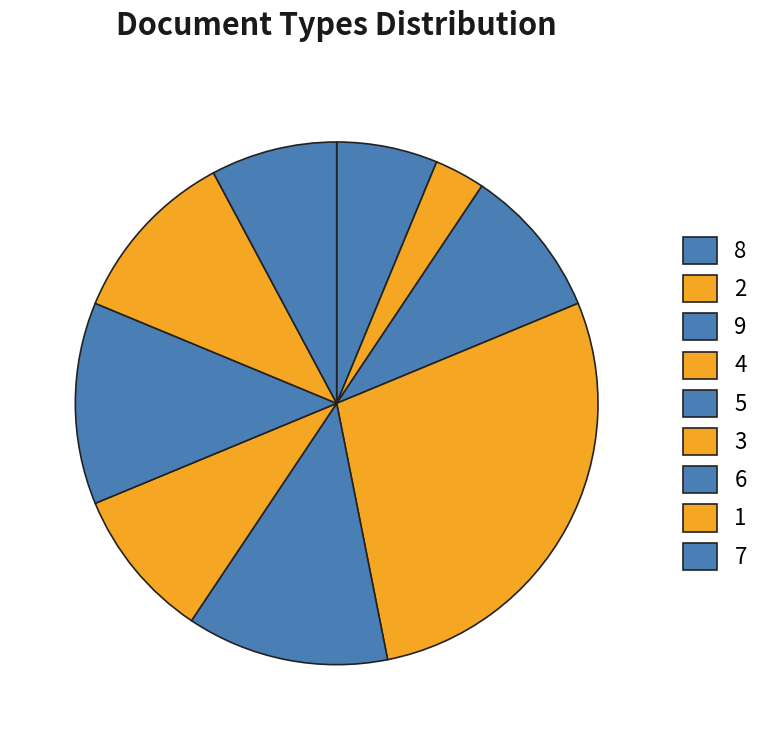

The 4 slice represents 1% of the pie. True or false?

False